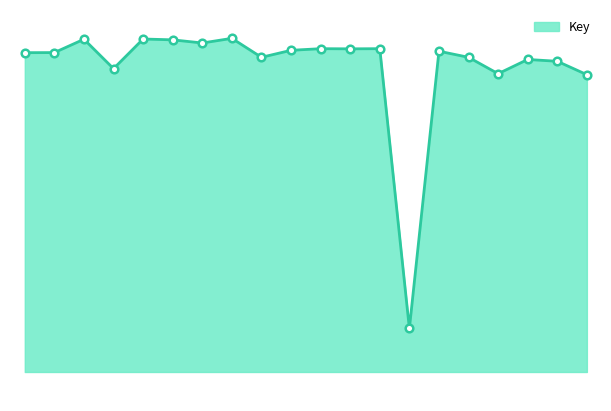

What is the ratio of the value at 4 to the value at 18?

1.0